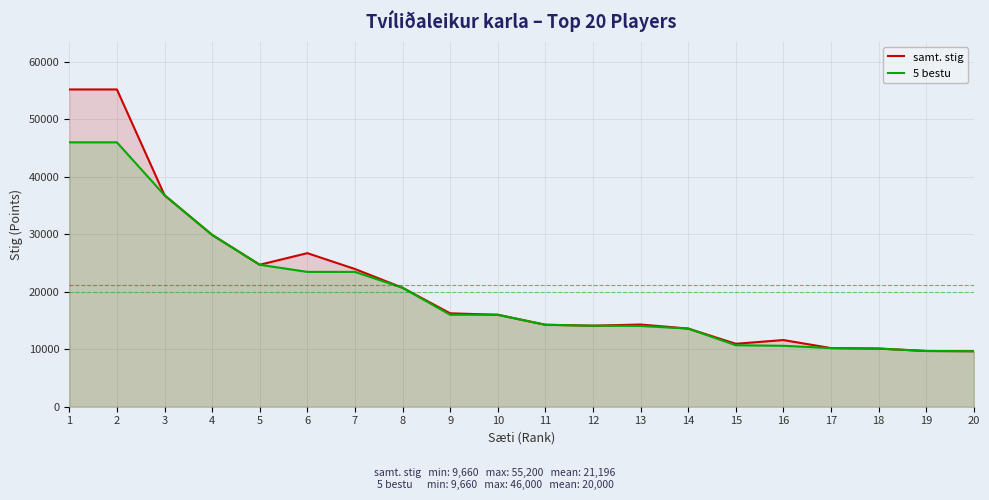

At how many categories does at least one series exceed 35886?

3